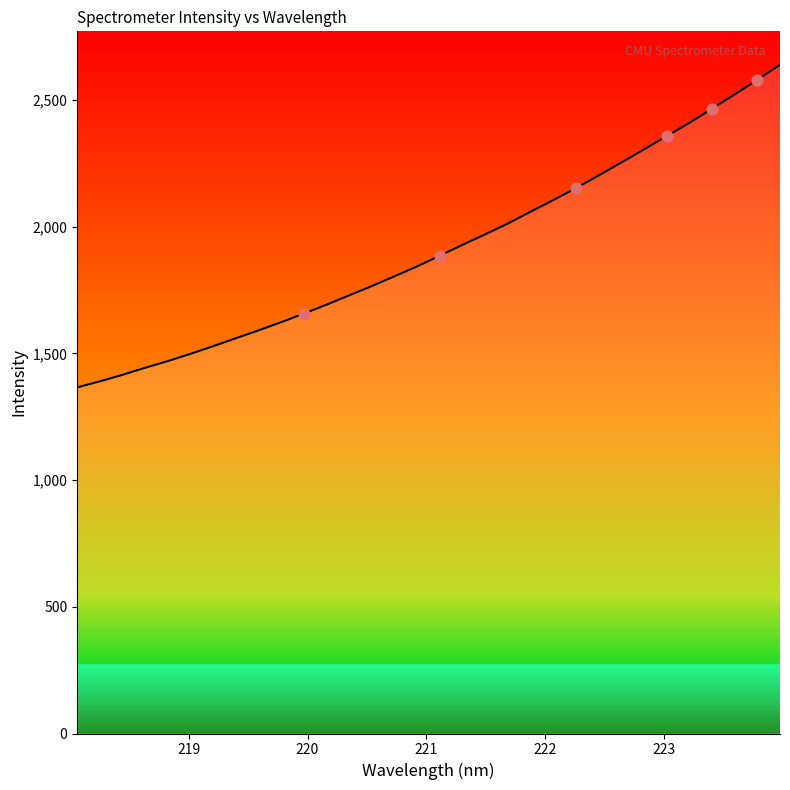

What is the minimum value shown in the chart?

1365.8